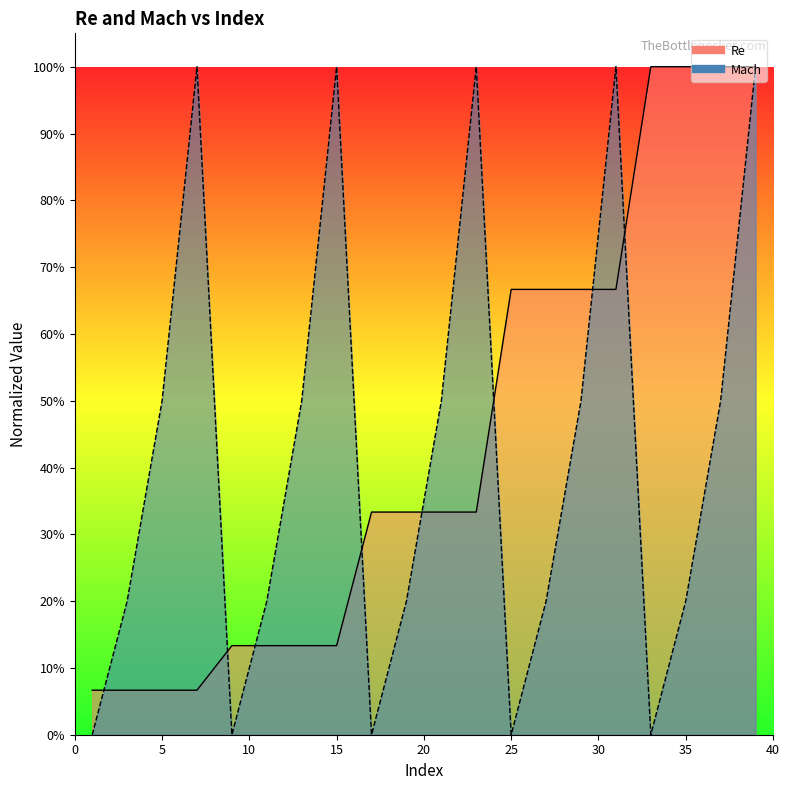

In Mach, how many points are higher than both neighbors (excluding endpoints)?

4